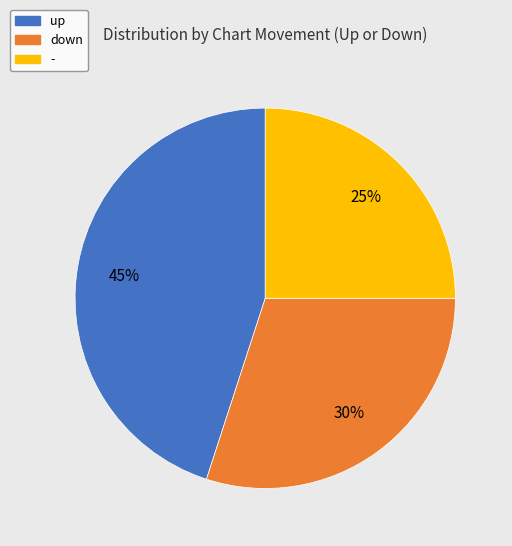

Does up represent more than half of the total?

No